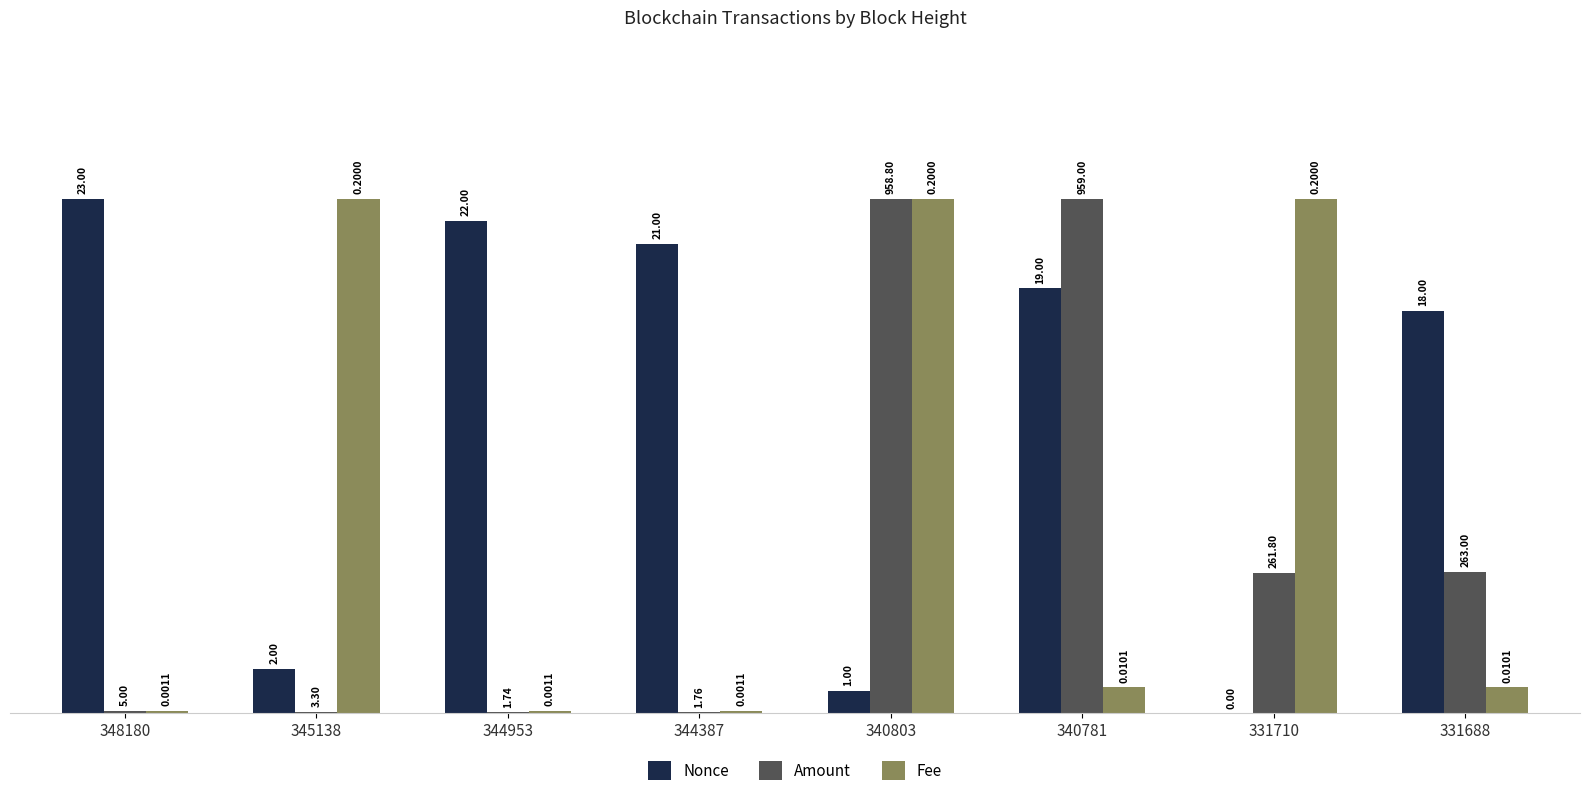

What are all the series names shown in the legend?

Nonce, Amount, Fee